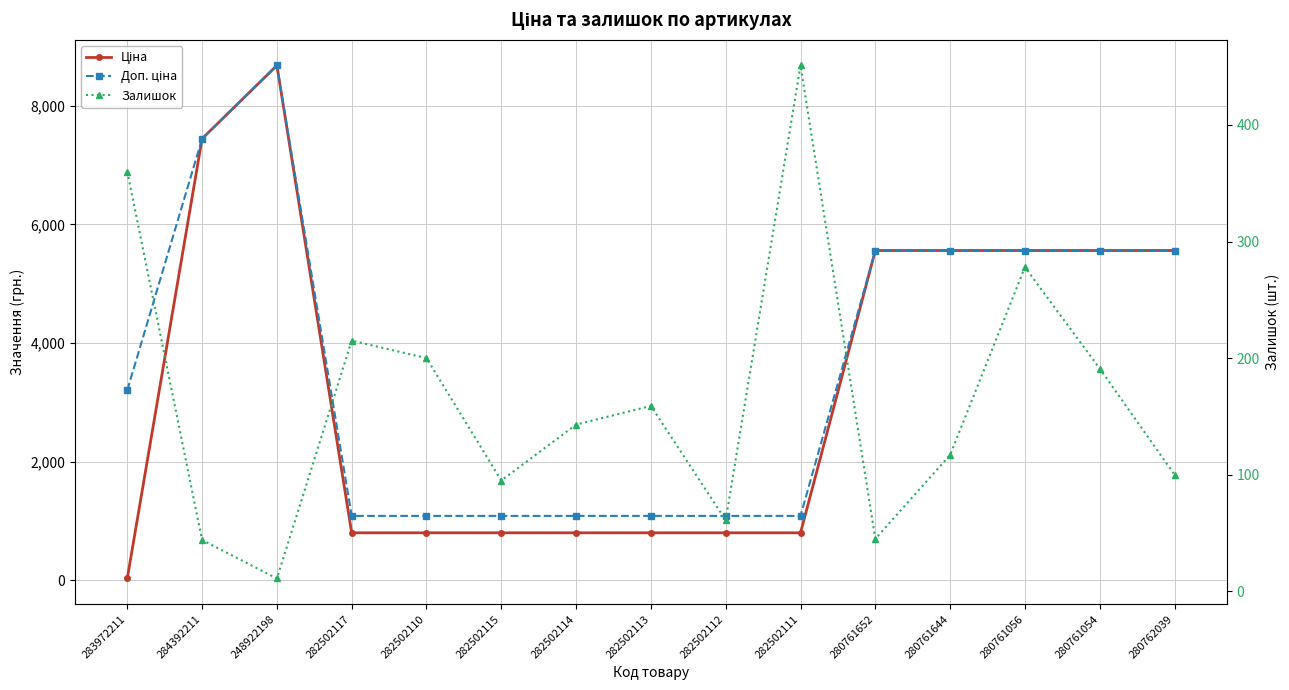

True or false: Доп. ціна and Ціна intersect in this chart.

False